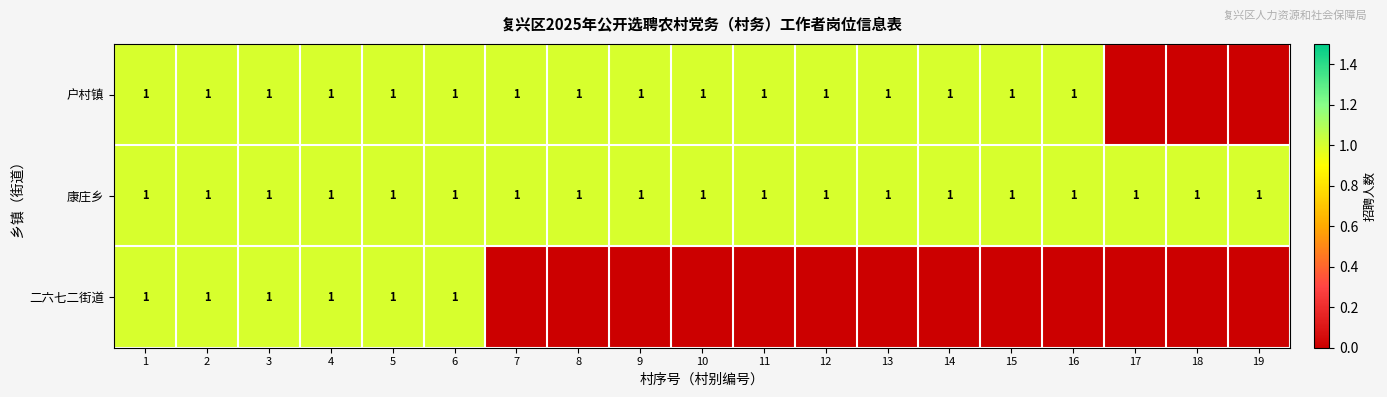

What is the total value across all series at 18?

1